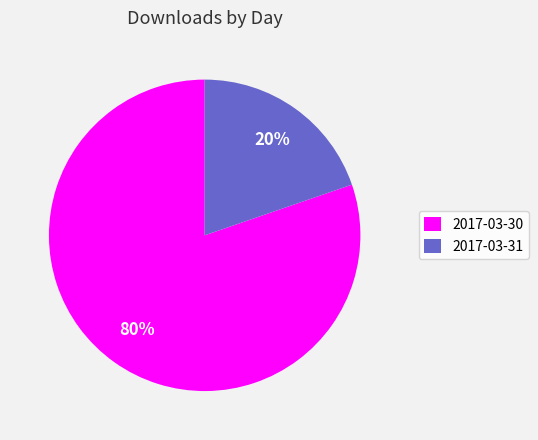

Count the number of slices in the pie.

2